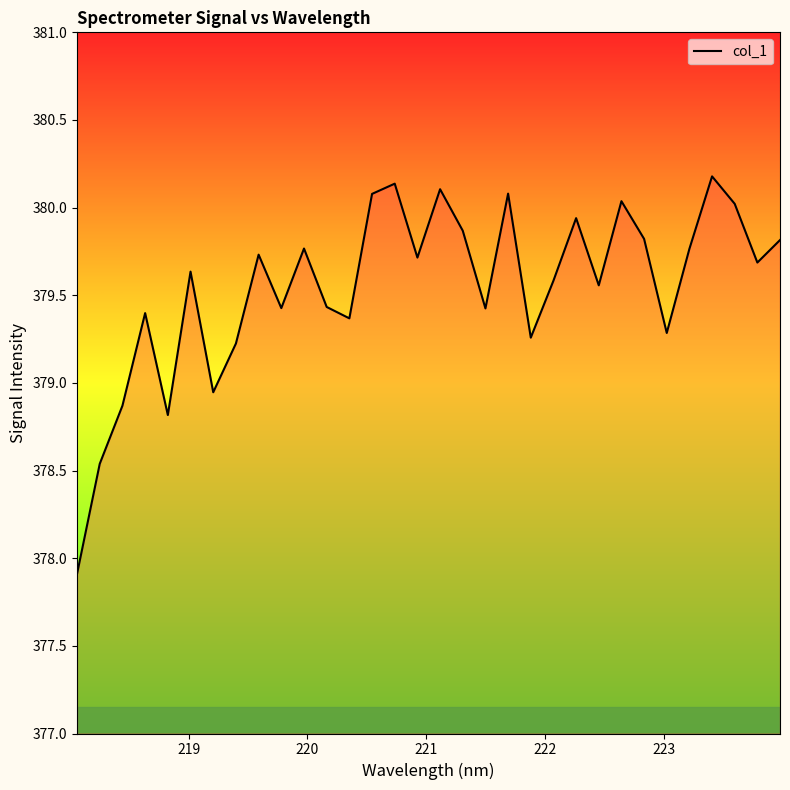

What is the difference between the maximum and minimum values?

2.3